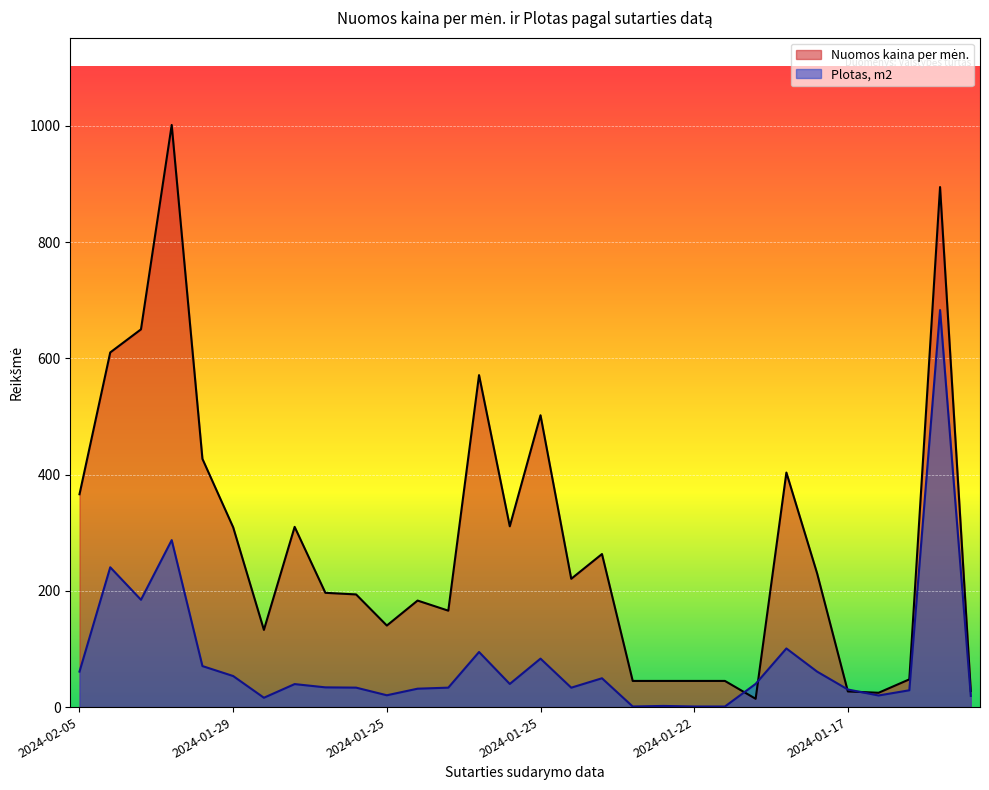

How many lines are shown in the chart?

2